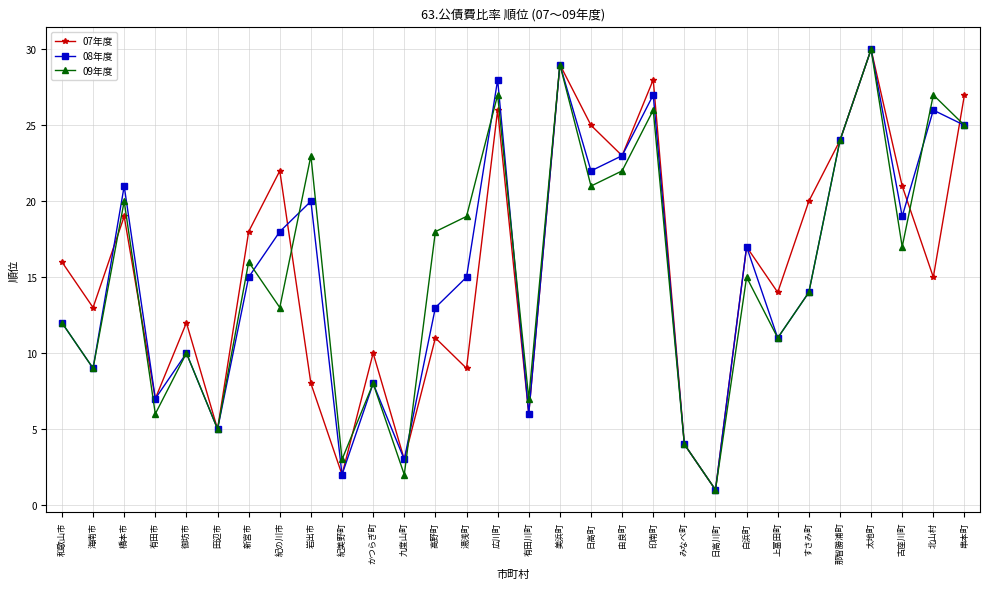

Is it true that 08年度 equals 12 at 和歌山市?

True